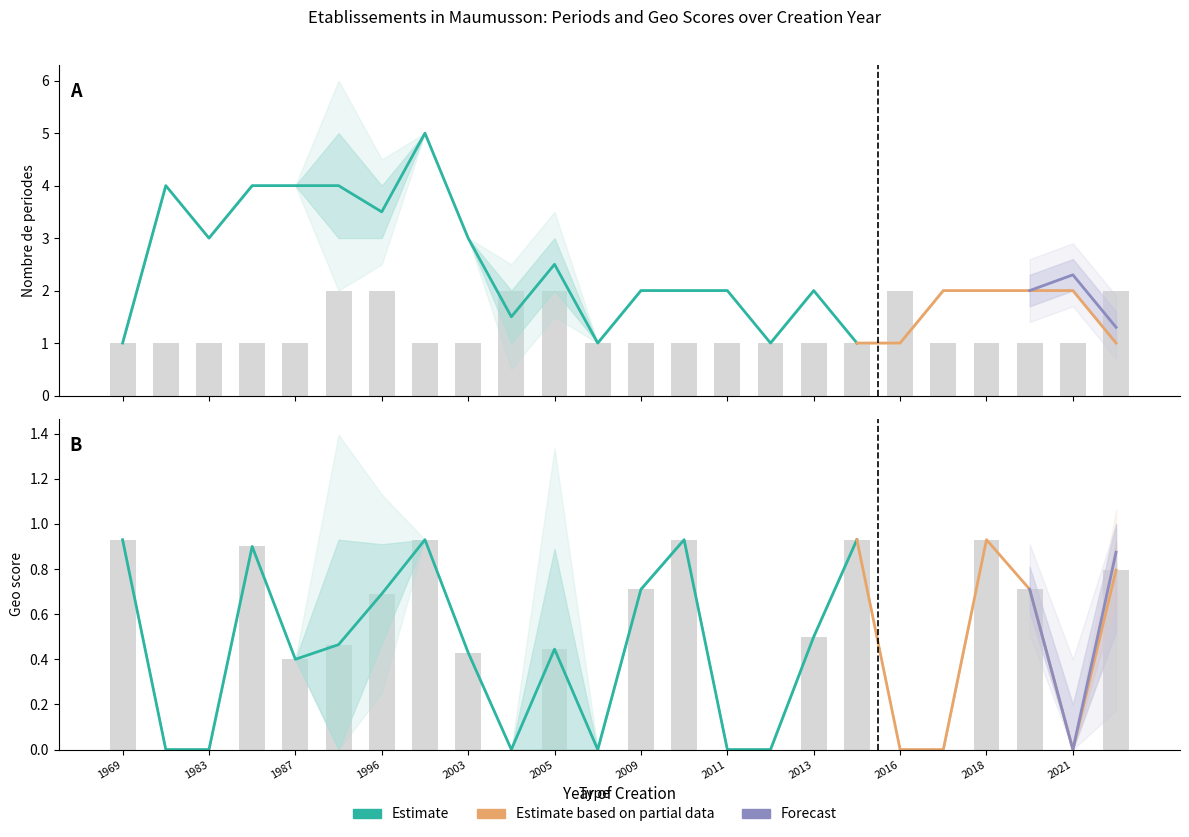

True or false: geo_score has a value of 0.0 at 1983.

True